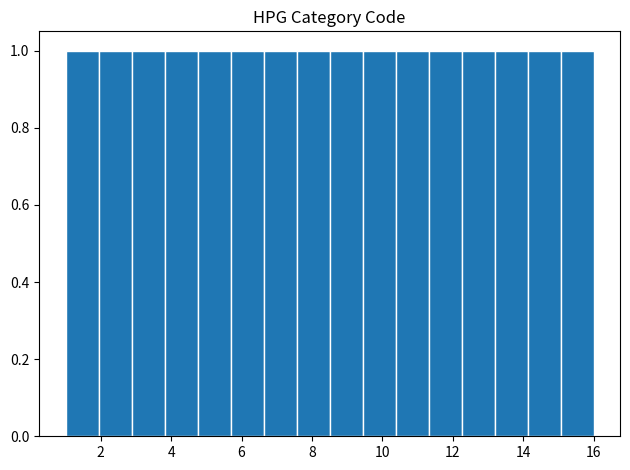

How tall is the bar that spans 6.6 to 7.6 on the x-axis? Neither the bar edges nor the heights are printed on the chart, so give them approximately, as read against the axes.

1